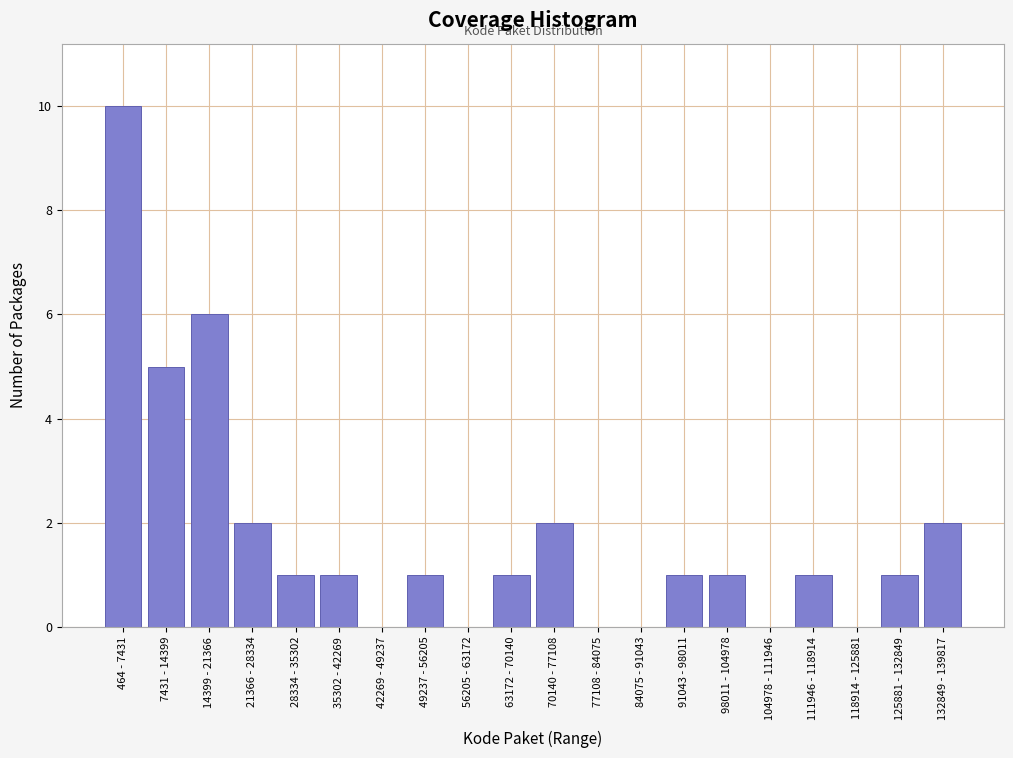

Reading left to right, list all the values displayed in this chart.

464 - 7431=10	7431 - 14399=5	14399 - 21366=6	21366 - 28334=2	28334 - 35302=1	35302 - 42269=1	42269 - 49237=0	49237 - 56205=1	56205 - 63172=0	63172 - 70140=1	70140 - 77108=2	77108 - 84075=0	84075 - 91043=0	91043 - 98011=1	98011 - 104978=1	104978 - 111946=0	111946 - 118914=1	118914 - 125881=0	125881 - 132849=1	132849 - 139817=2